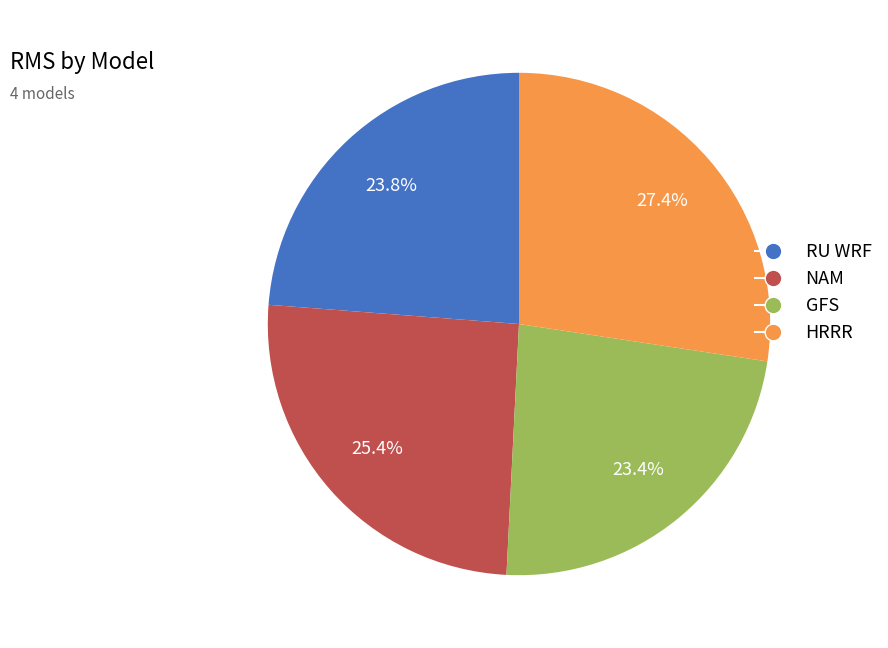

Is it true that GFS is 23% of the pie?

True